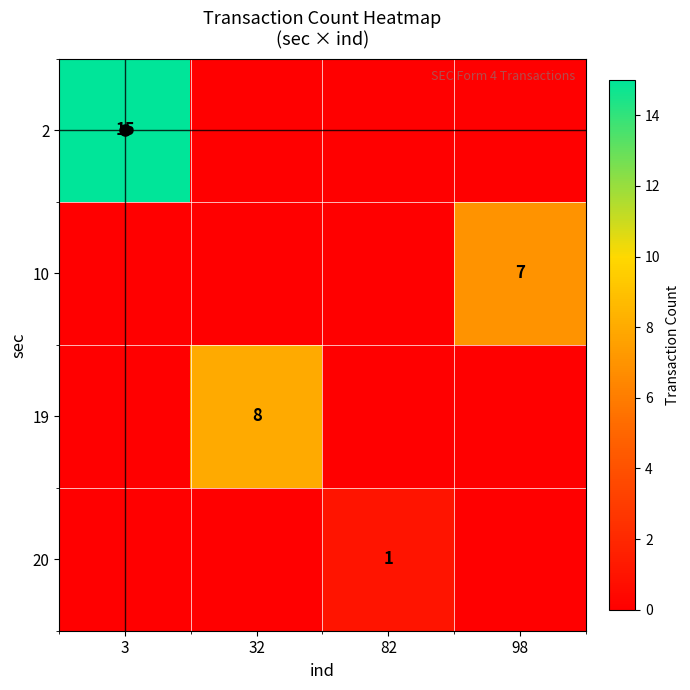

Which series has the largest total across all categories?

2